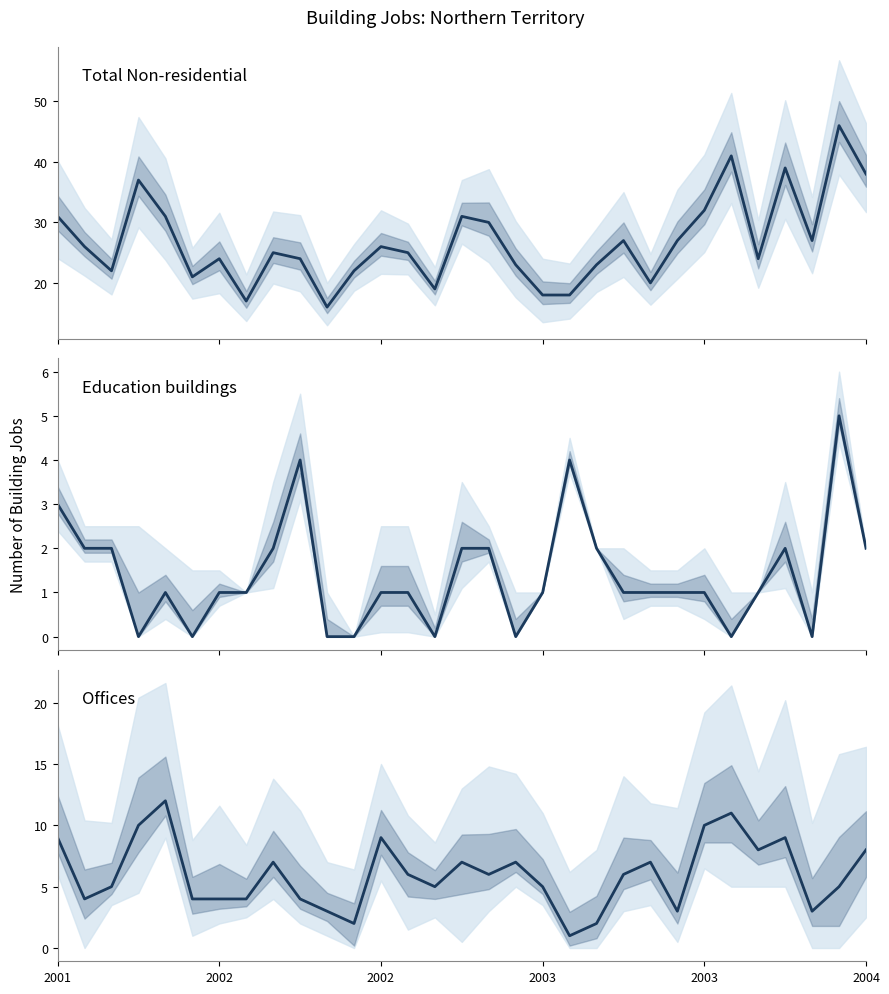

How many data points in Education buildings are above 1?

12